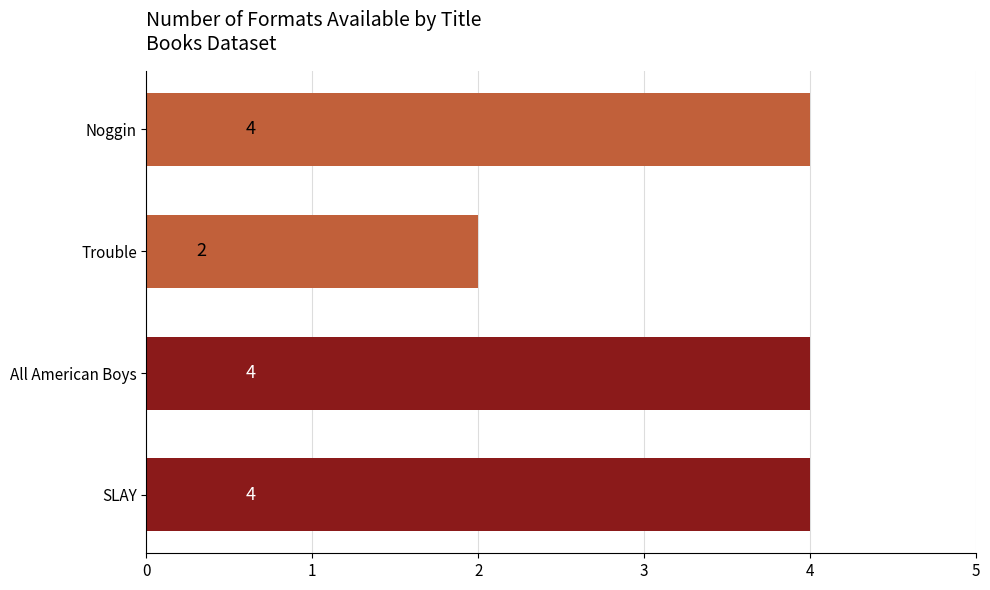

Reading top to bottom, list all the values displayed in this chart.

4	2	4	4